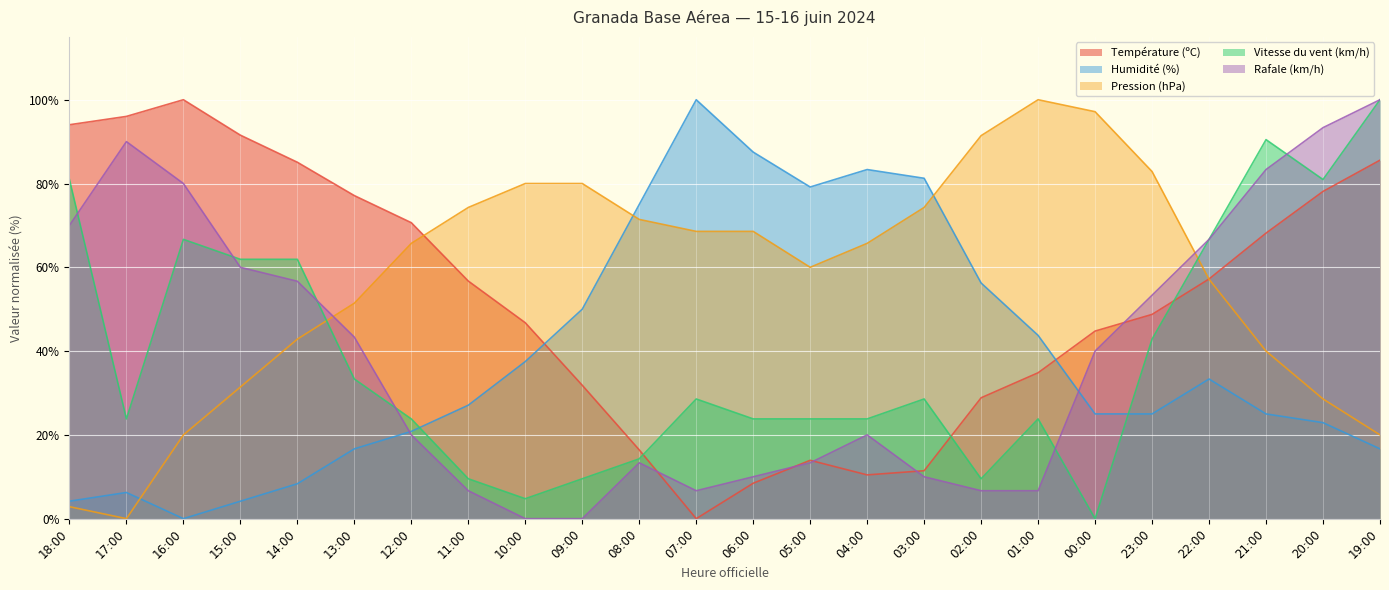

Which category has the highest value across all series?

16:00